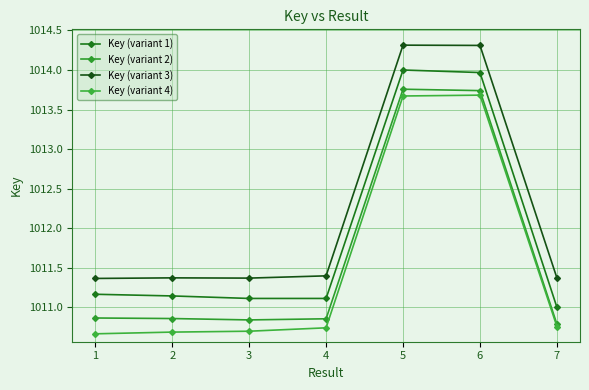

What is the spread (max minus min) of values at 2?

0.7